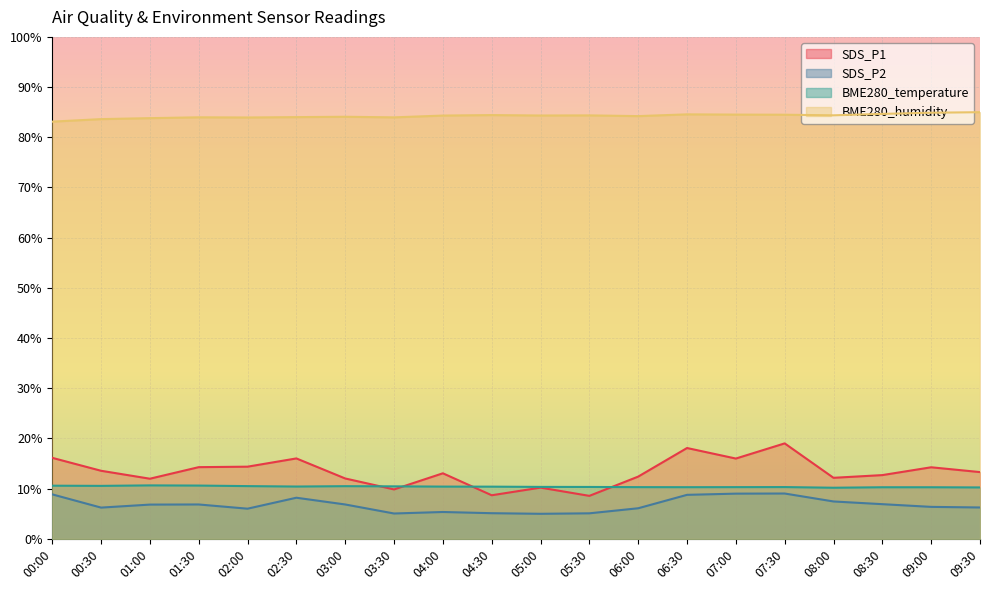

Which series has the largest total across all categories?

BME280_humidity